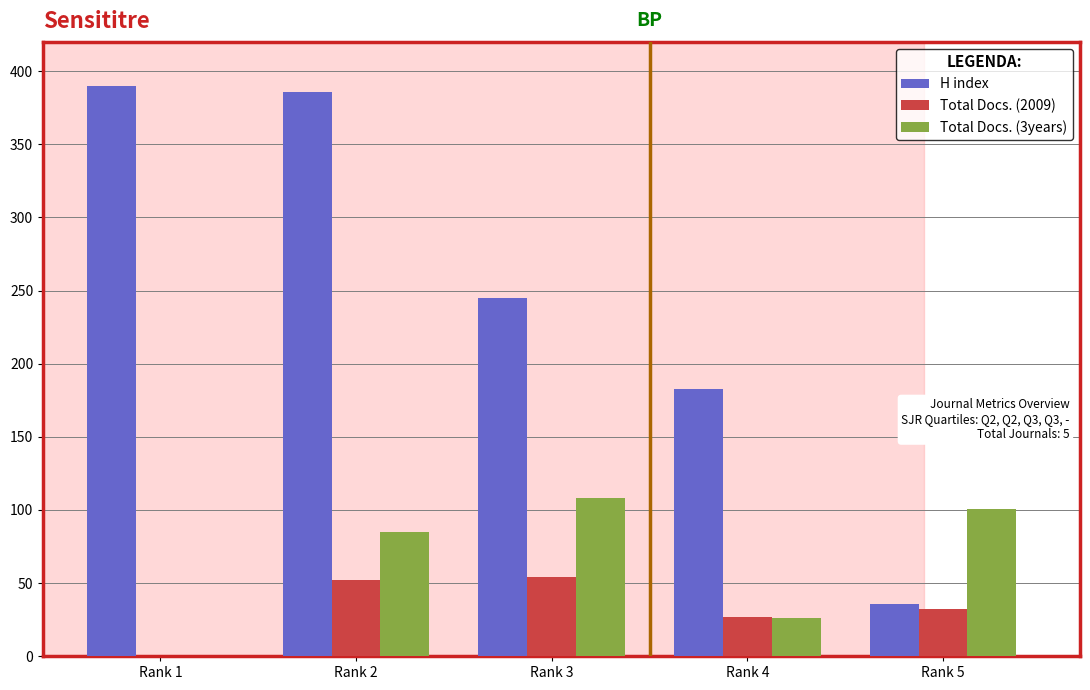

Which series has the largest range (max minus min)?

H index